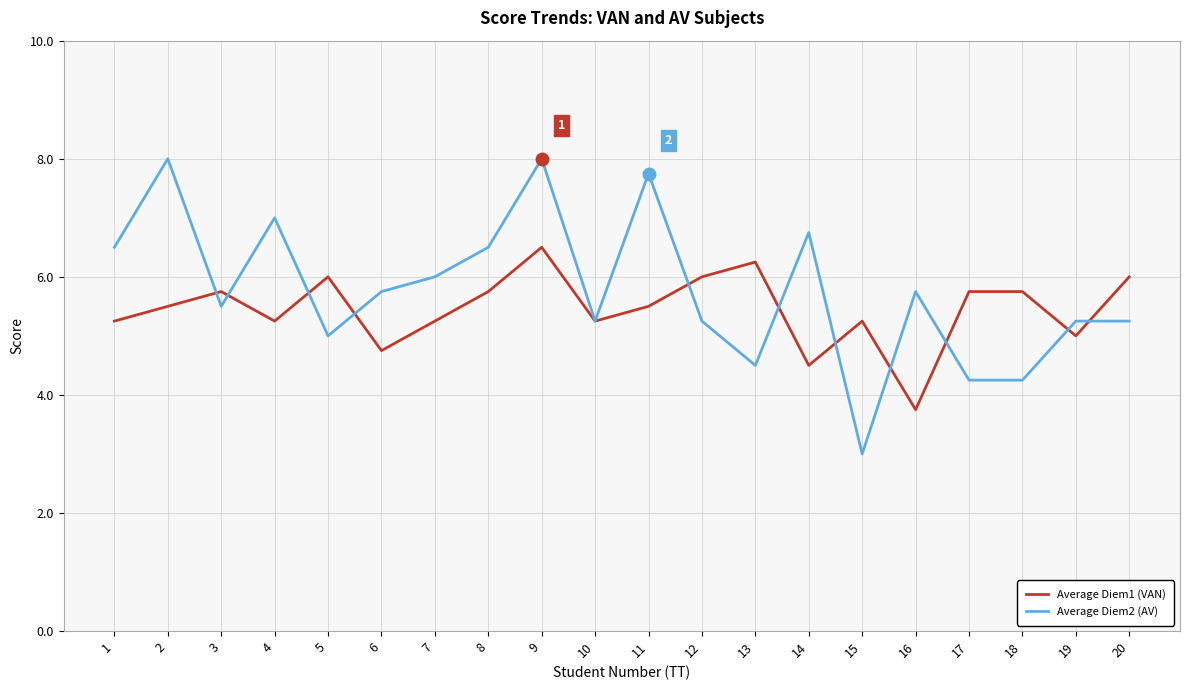

True or false: Average Diem2 (AV) and Average Diem1 (VAN) intersect in this chart.

True